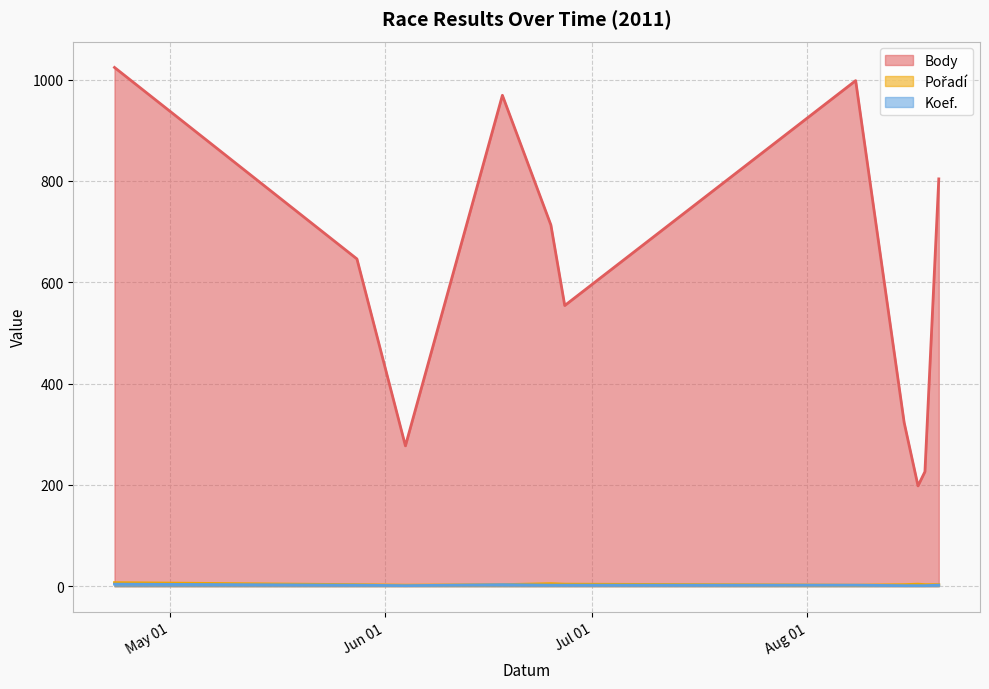

How many lines are shown in the chart?

3